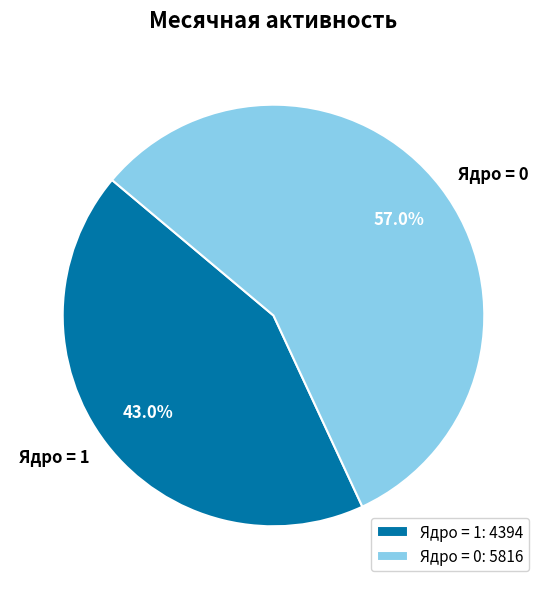

Is there a majority slice in this chart?

Yes